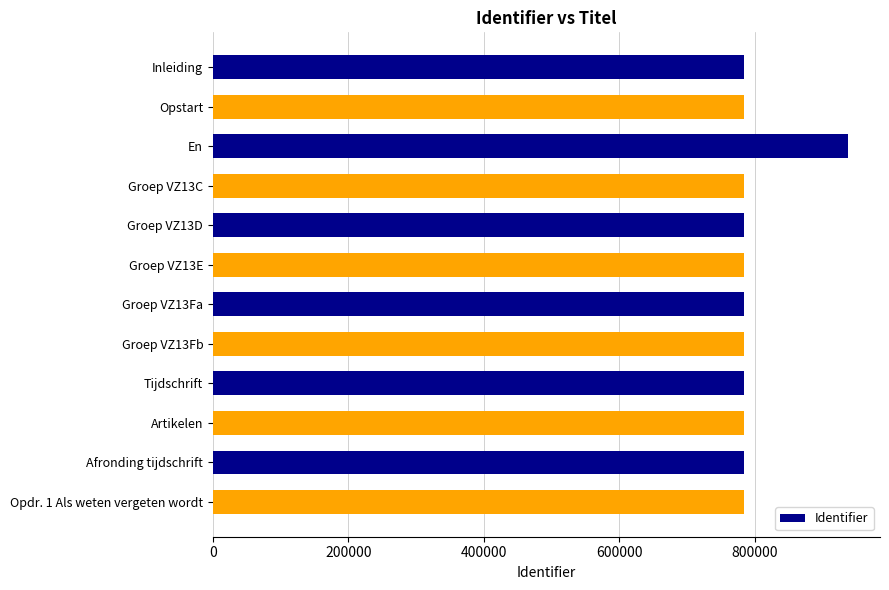

What is the greatest value displayed?

937765